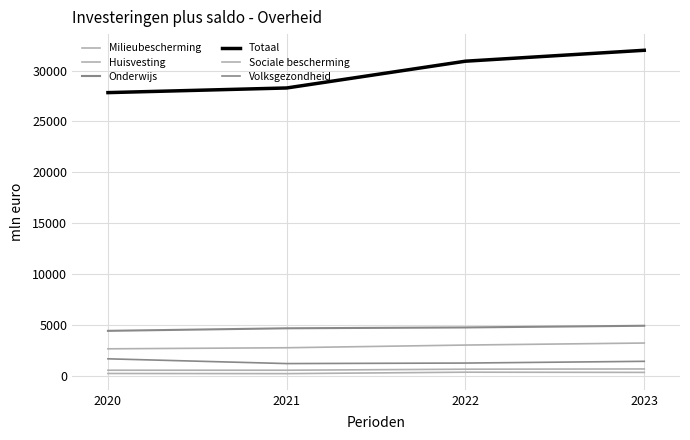

How many Sociale bescherming values are between 525 and 650?

4